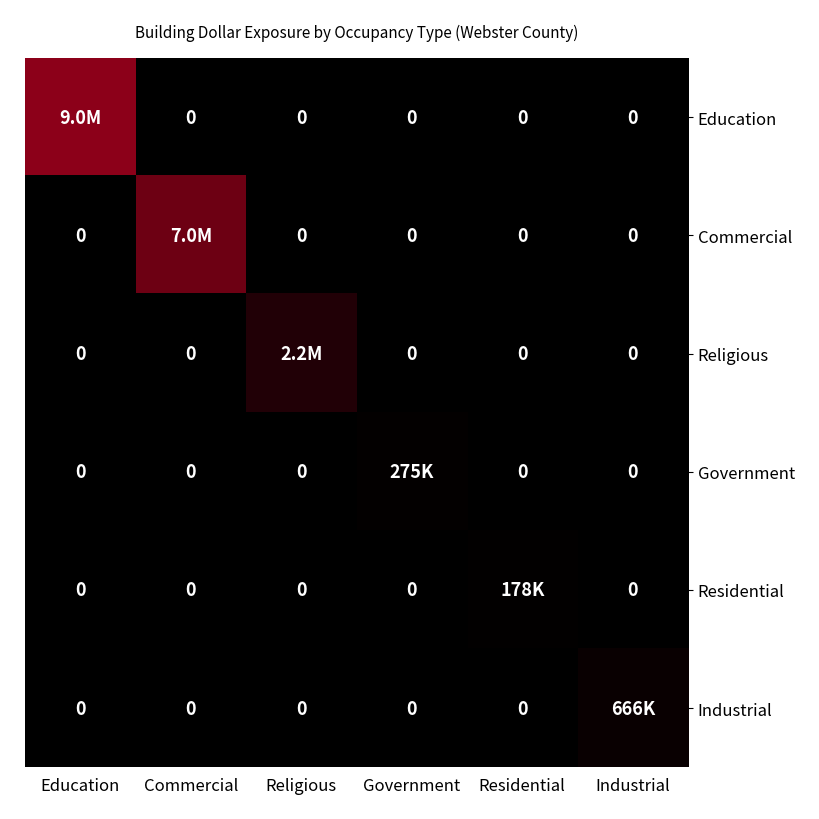

The value of Commercial at Industrial is -3812790. True or false?

False